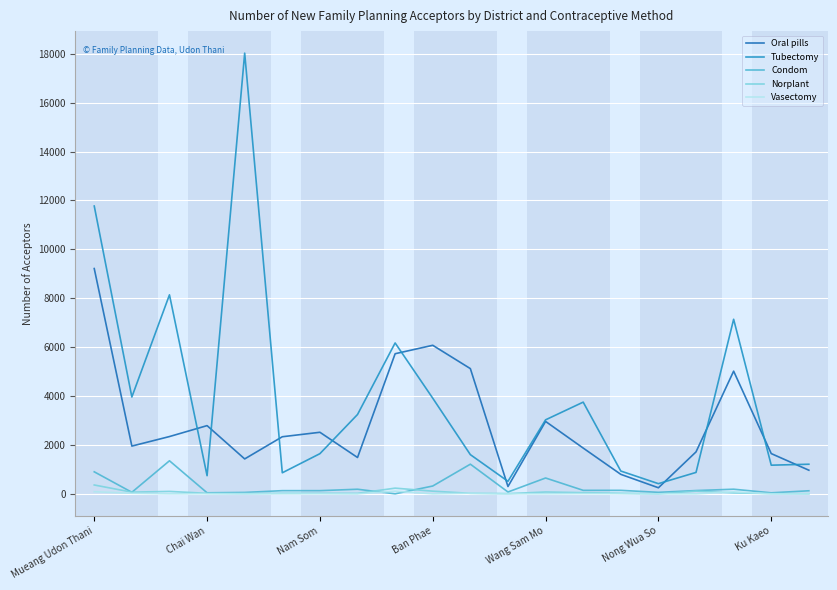

True or false: Tubectomy and Condom intersect in this chart.

False